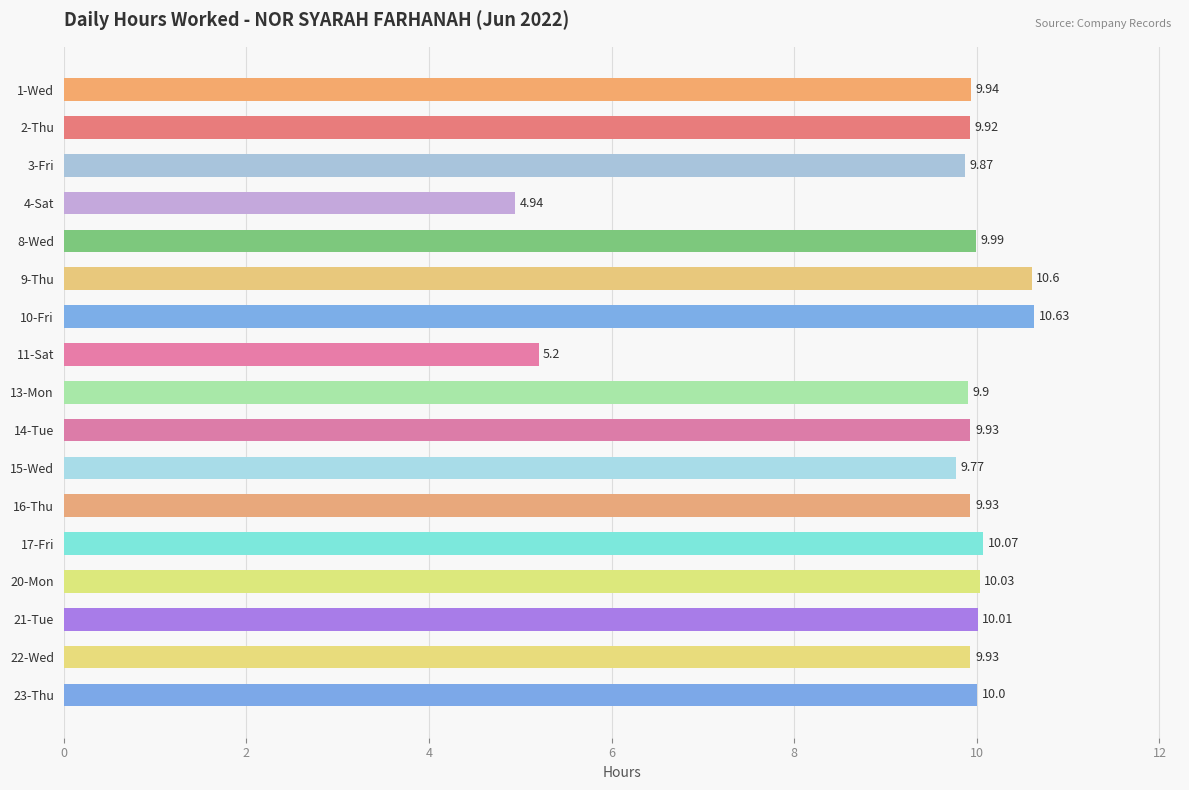

Between 13-Mon and 14-Tue, which is larger?

14-Tue